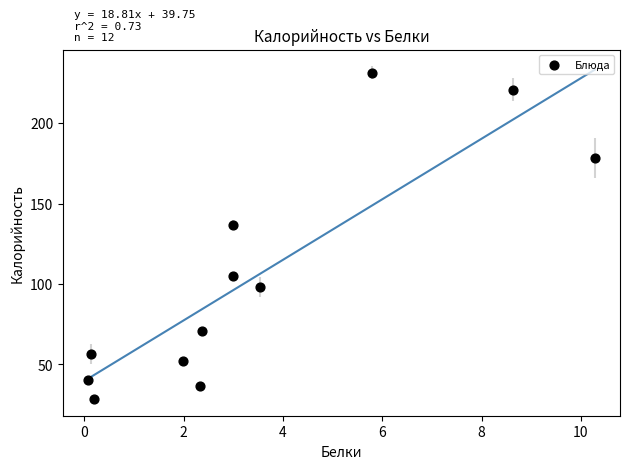

What is the average Y value?

104.6